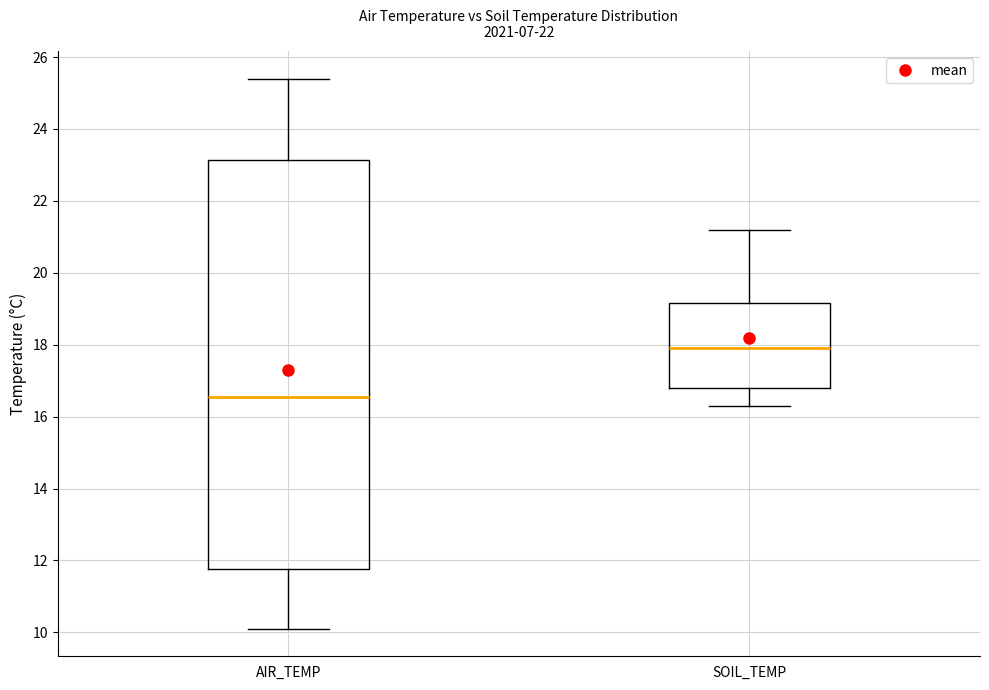

Reading left to right, transcribe this box plot: for each box, give where its median line is, the range the box spans, and where its two whiskers end, as read against the y-axis. The values are not printed on the chart, so give them approximately, as read against the axis.

AIR_TEMP: median 16.6, box 11.8 to 23.2, whiskers 10.2 to 25.4
SOIL_TEMP: median 18.0, box 16.8 to 19.2, whiskers 16.4 to 21.2